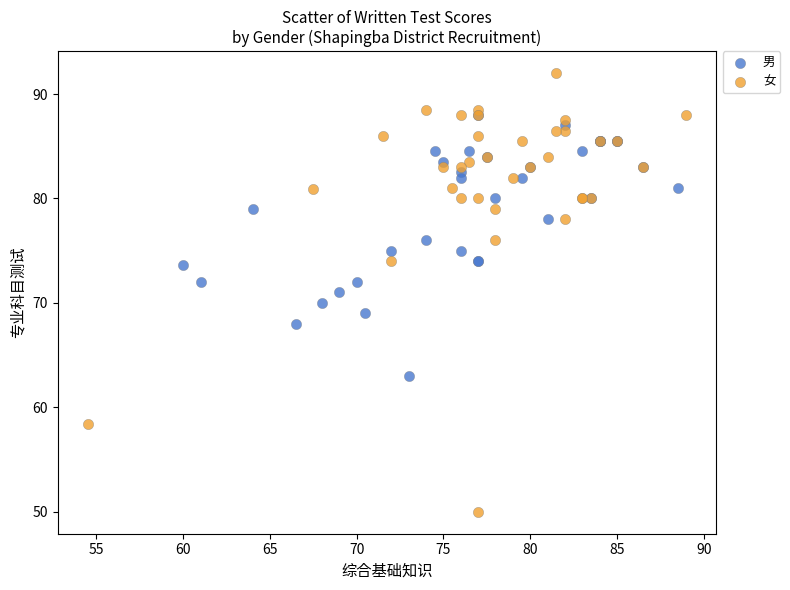

Which series reaches the maximum Y coordinate?

女